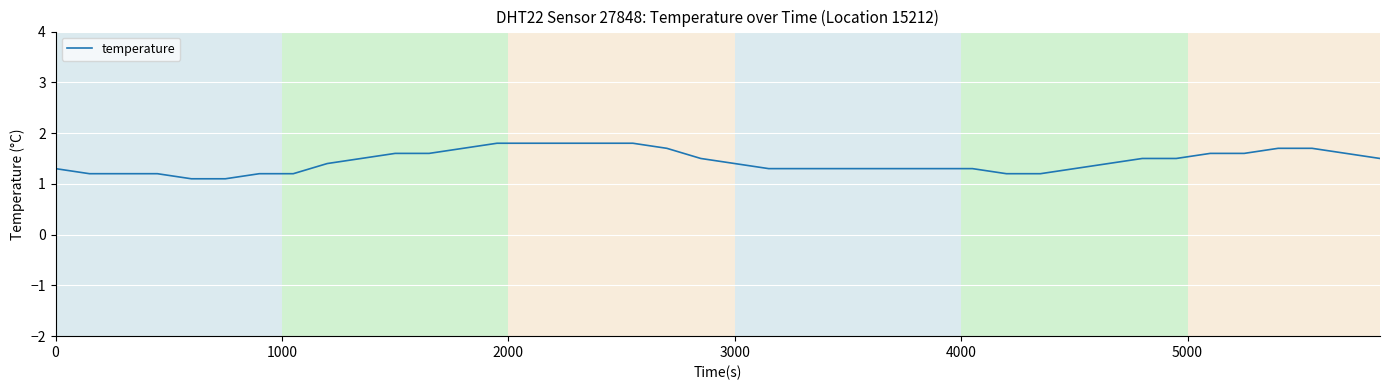

Reading left to right, transcribe all the data shown in this chart.

1.3	1.2	1.2	1.2	1.1	1.1	1.2	1.2	1.4	1.5	1.6	1.6	1.7	1.8	1.8	1.8	1.8	1.8	1.7	1.5	1.4	1.3	1.3	1.3	1.3	1.3	1.3	1.3	1.2	1.2	1.3	1.4	1.5	1.5	1.6	1.6	1.7	1.7	1.6	1.5